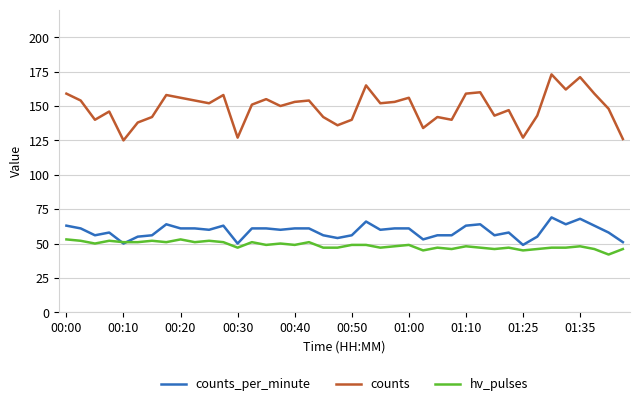

What is the minimum value shown in the chart?

42